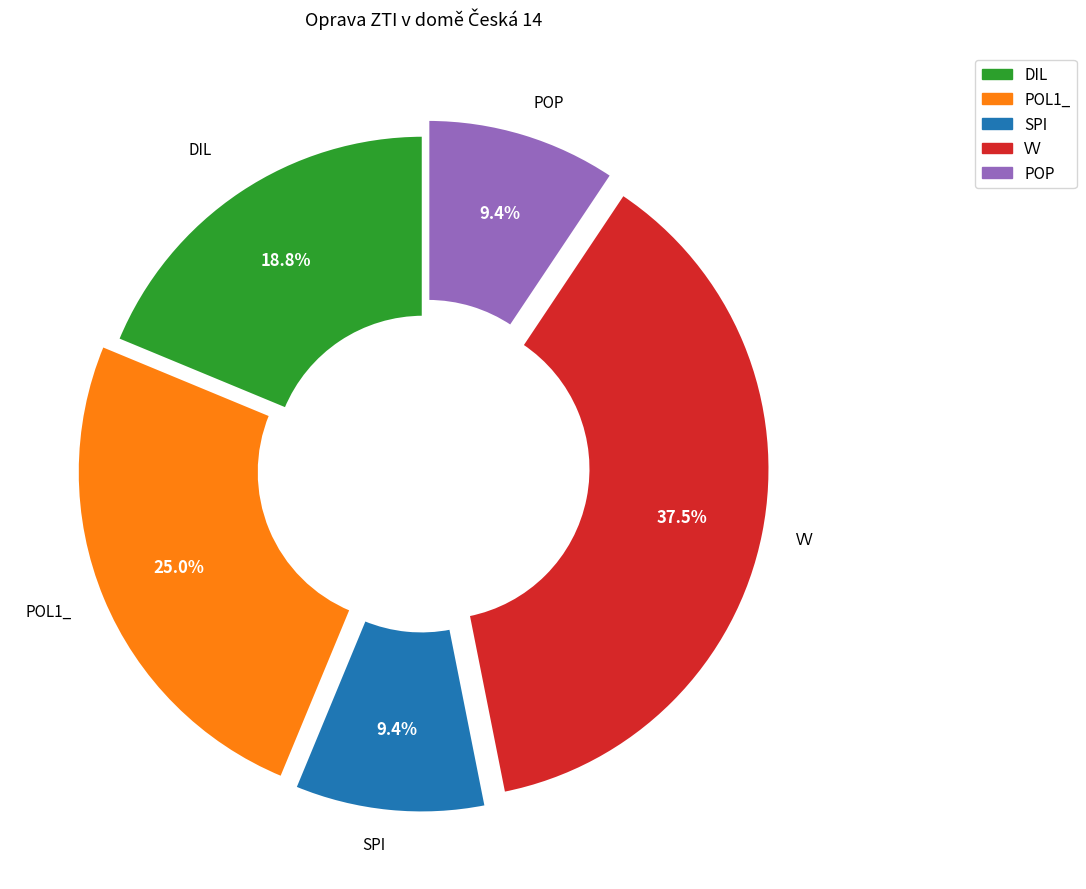

Which slice is the largest?

VV